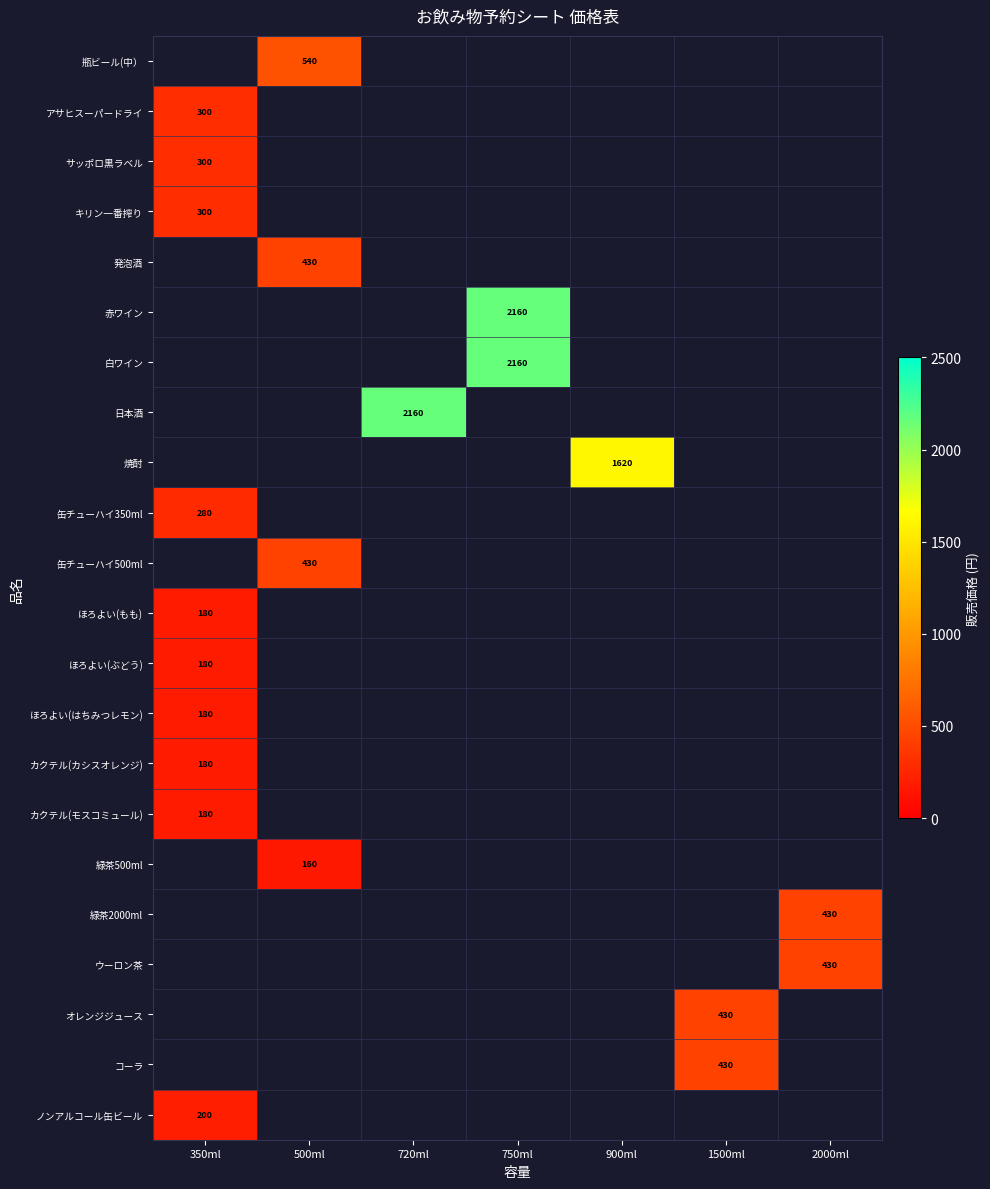

Is it true that 発泡酒 equals 430 at 500ml?

True